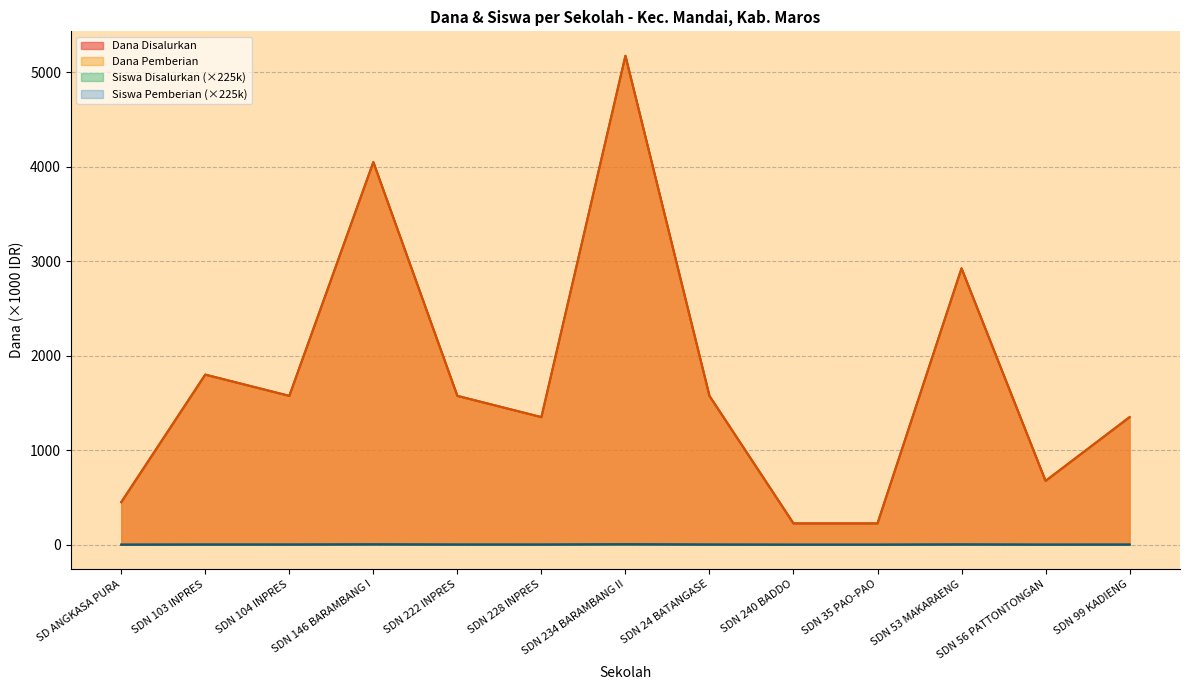

Does the chart have visible grid lines?

Yes